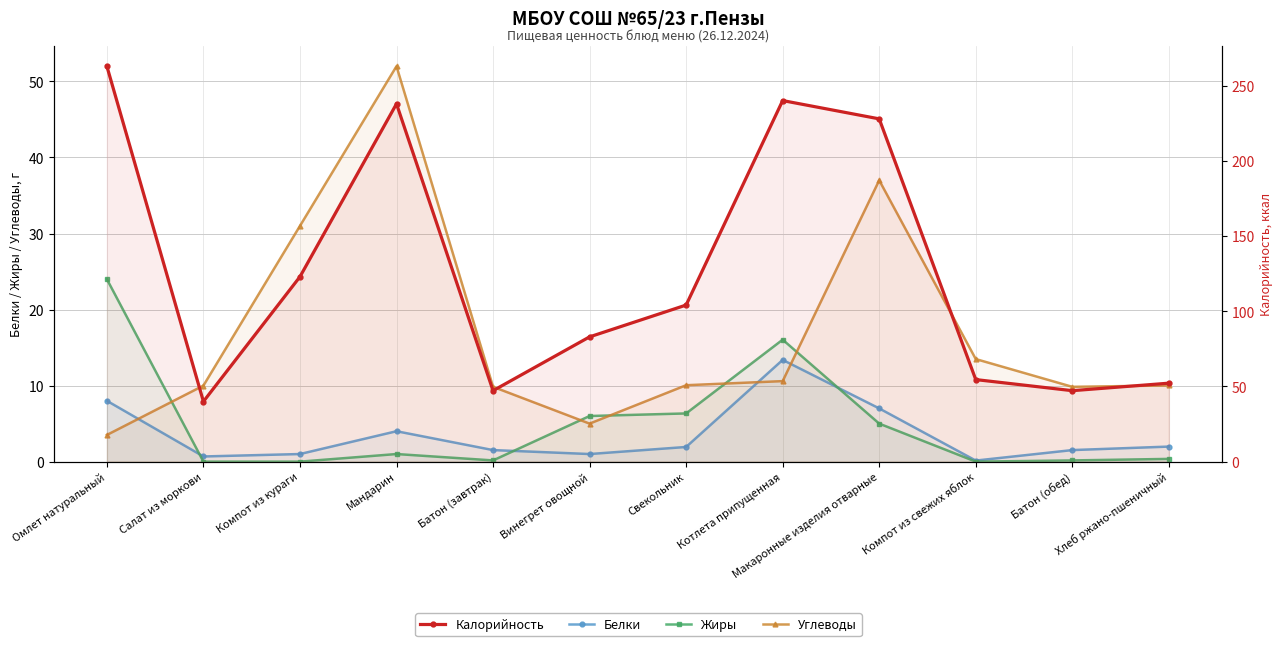

At which category is the sum across all series the highest?

Омлет натуральный